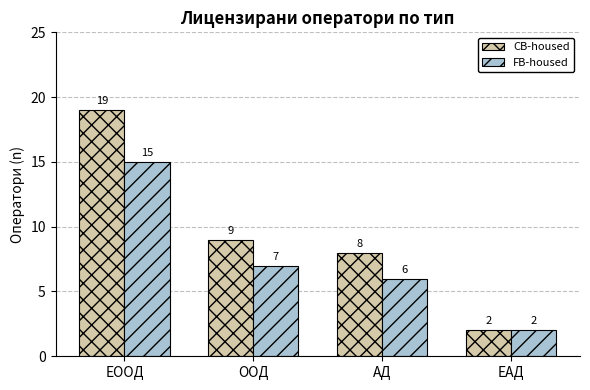

What is the maximum value shown in the chart?

19